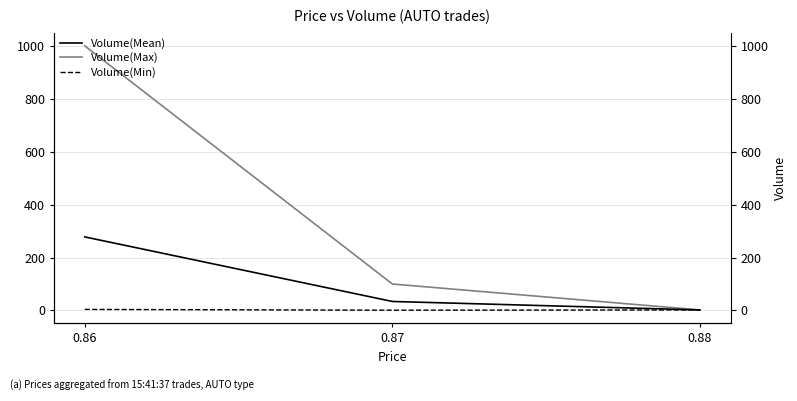

True or false: Volume(Min) has a value of 2 at 0.88.

True